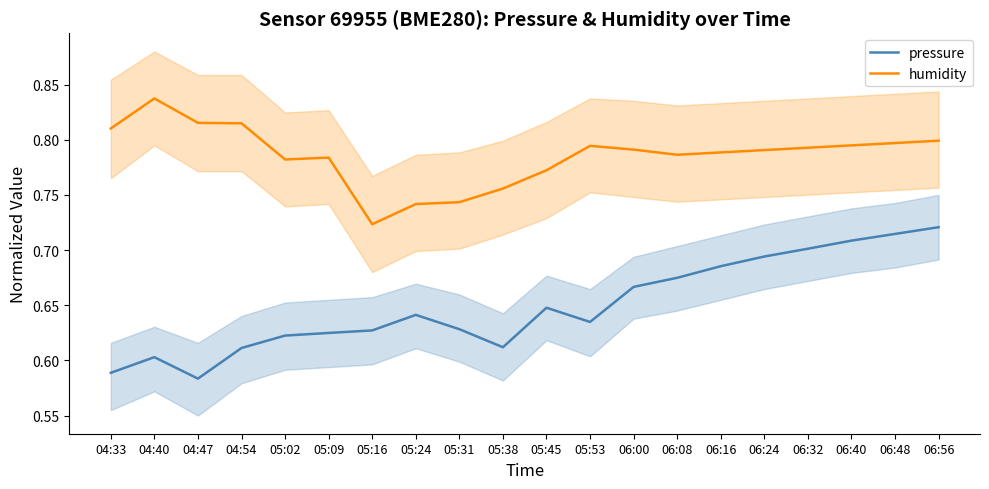

How many humidity values are between 0 and 1?

20